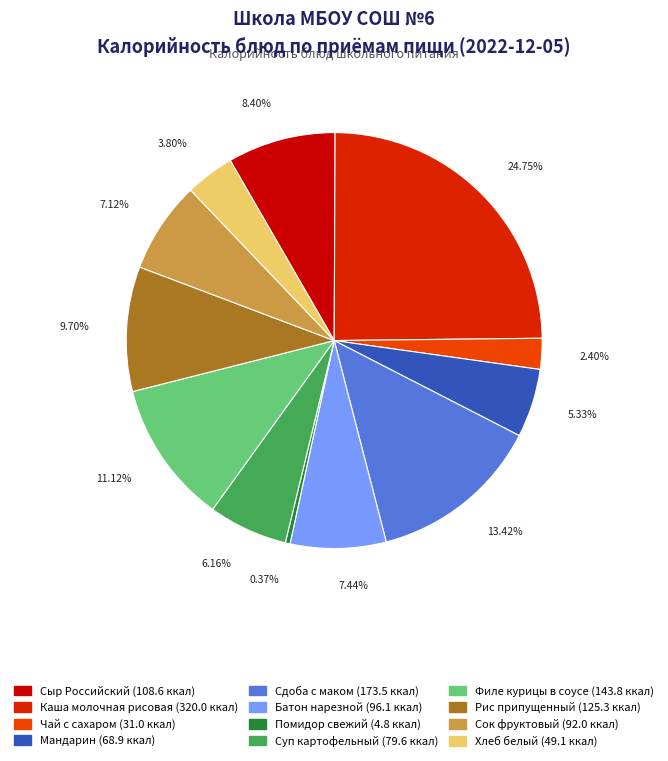

Rank the categories by value from highest to lowest.

Каша молочная рисовая, Сдоба с маком, Филе курицы в соусе, Рис припущенный, Сыр Российский, Батон нарезной, Сок фруктовый, Суп картофельный, Мандарин, Хлеб белый, Чай с сахаром, Помидор свежий